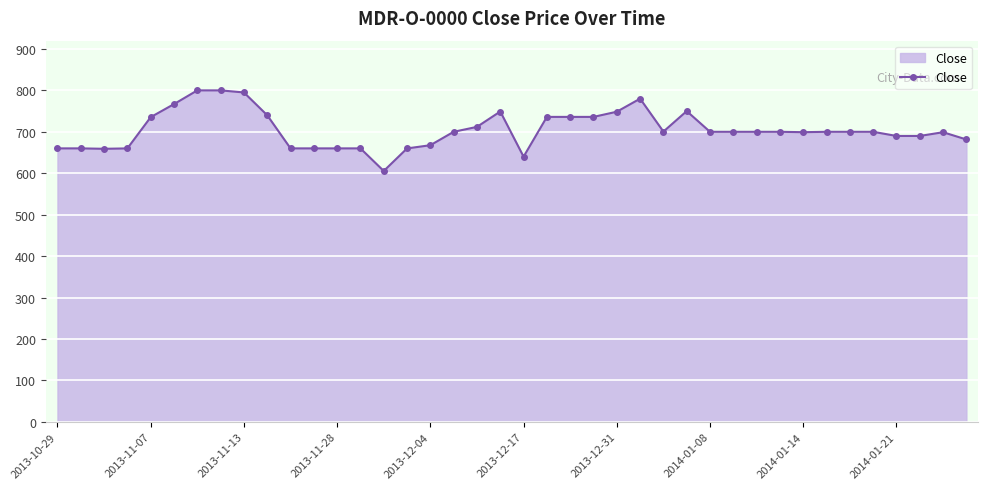

What is the maximum value shown in the chart?

800.0